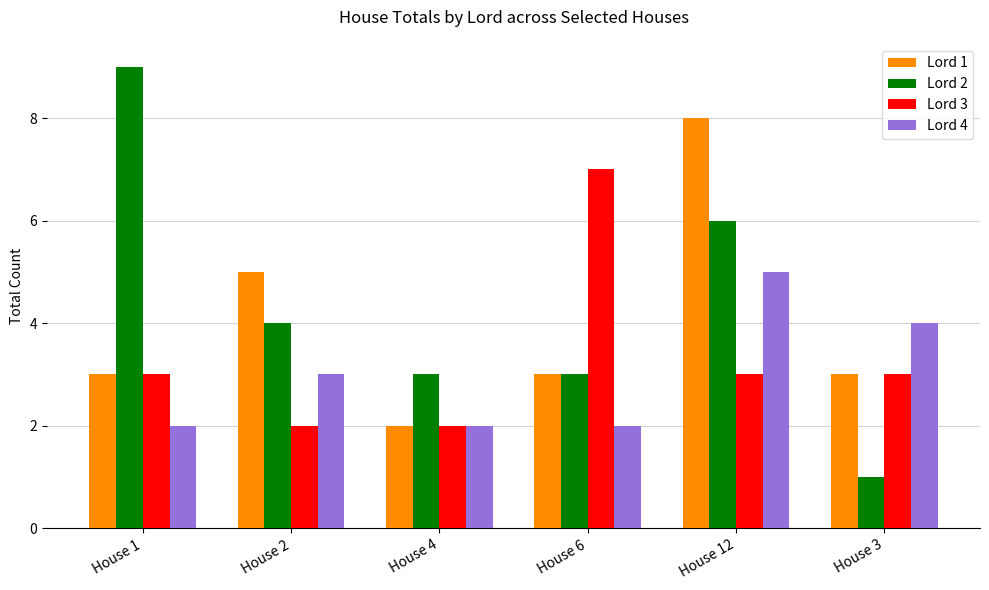

Reading left to right, list all the values displayed in this chart.

Lord 1: 3	5	2	3	8	3
Lord 2: 9	4	3	3	6	1
Lord 3: 3	2	2	7	3	3
Lord 4: 2	3	2	2	5	4